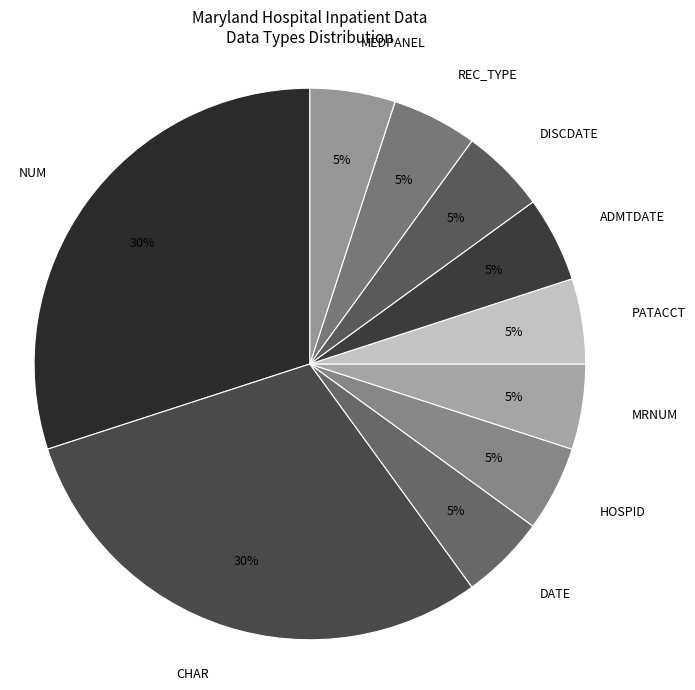

Is there a majority slice in this chart?

No